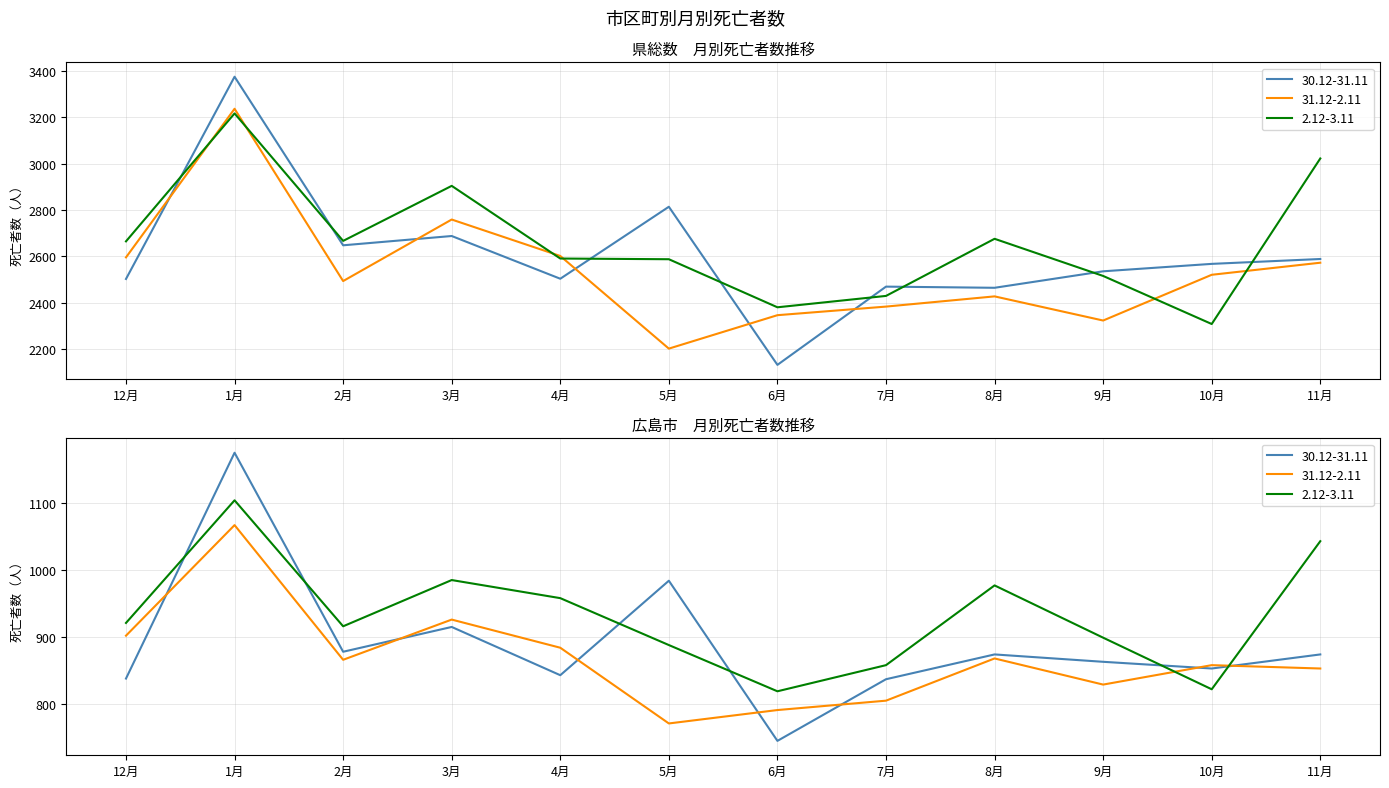

Read the 2.12-3.11 value at 1月.

3216